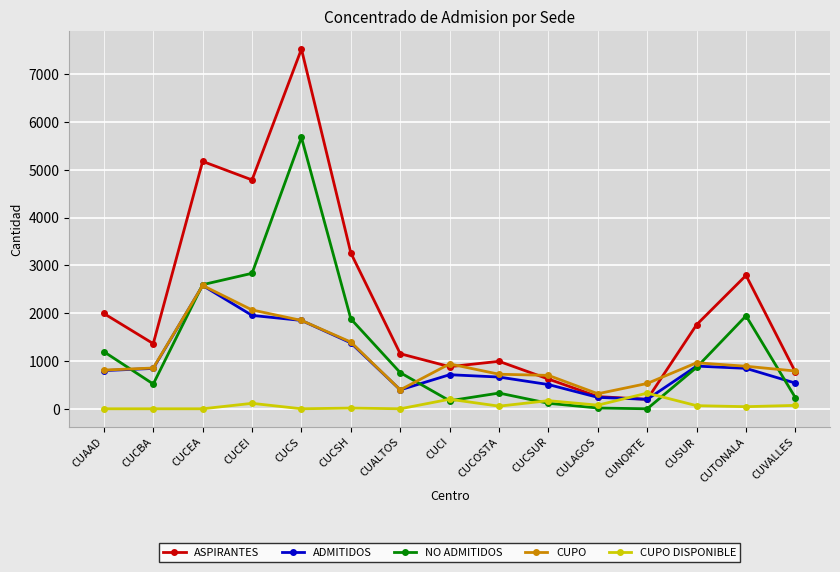

What is the difference between the maximum and minimum values in the ASPIRANTES series?

7329